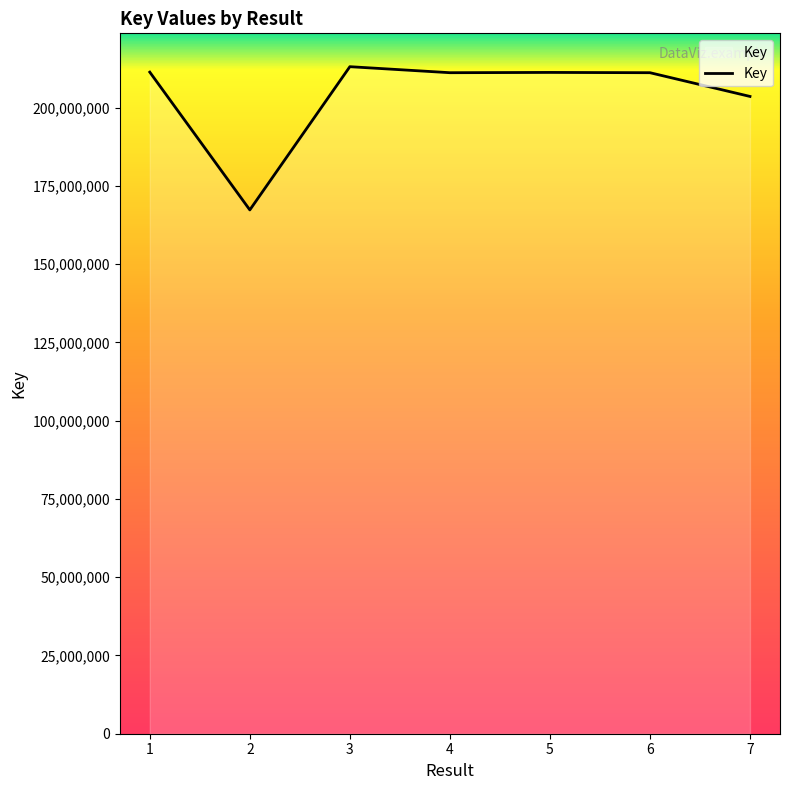

What is the approximate value at 1, to the nearest 100?

211325900